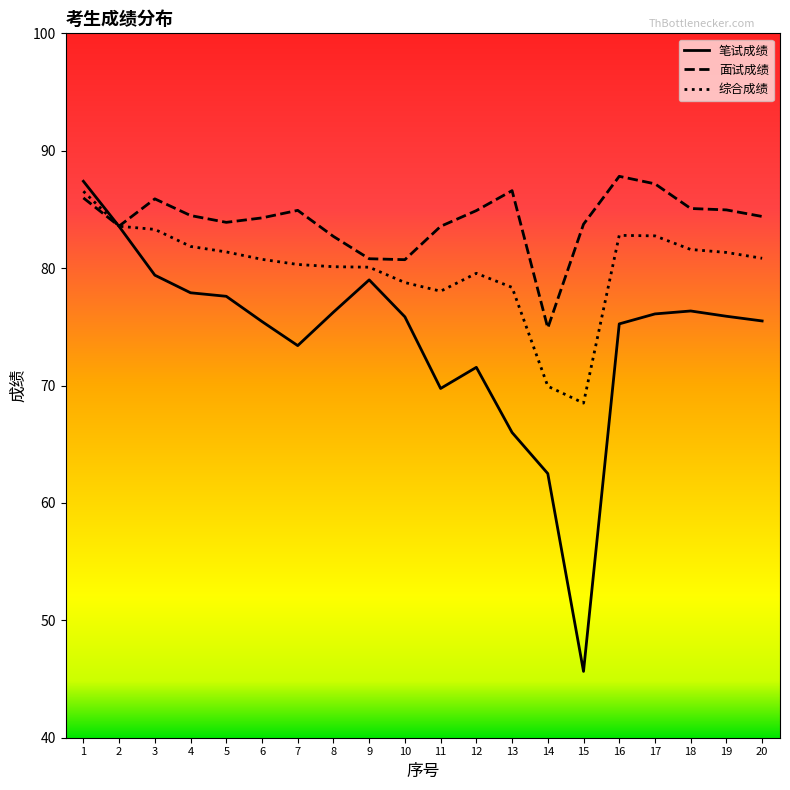

What is the spread (max minus min) of values at 1?

1.4